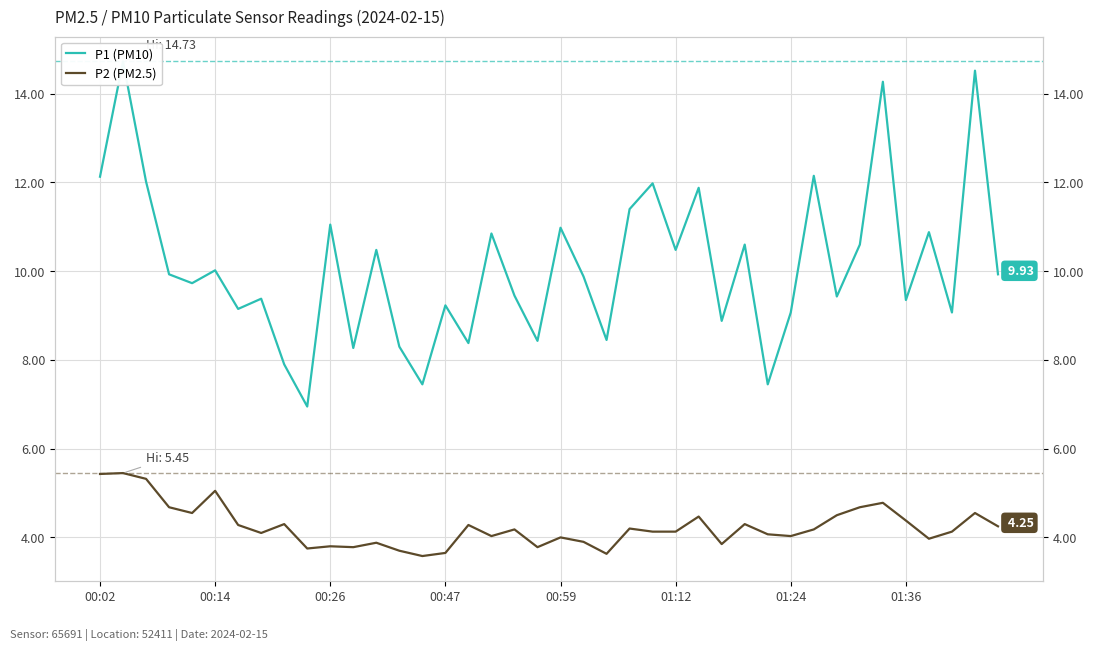

Which has a higher value, 17 or 24?

24